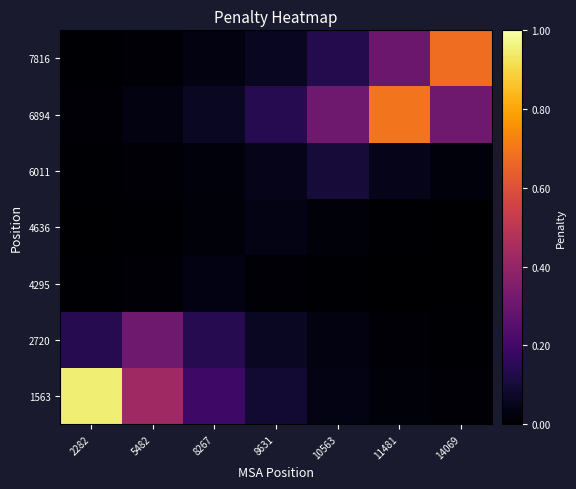

What is the greatest value displayed?

1.0